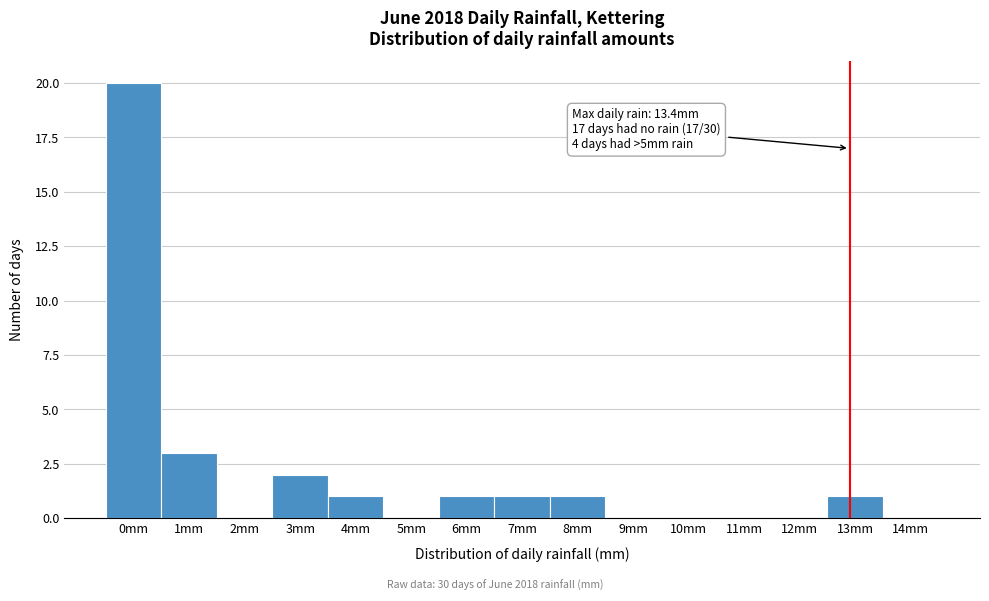

Reading right to left, transcribe all the data shown in this chart.

14mm=0	13mm=1	12mm=0	11mm=0	10mm=0	9mm=0	8mm=1	7mm=1	6mm=1	5mm=0	4mm=1	3mm=2	2mm=0	1mm=3	0mm=20